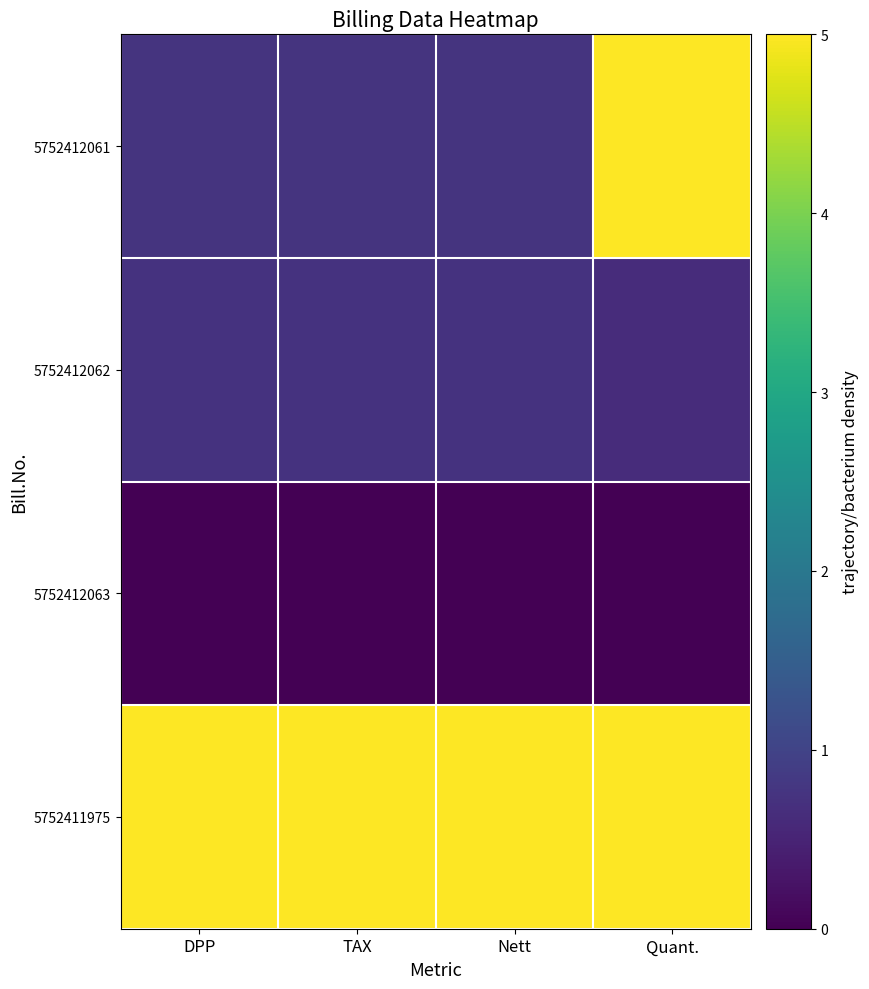

At DPP, list the series in order from smallest to largest.

5752412063, 5752412062, 5752412061, 5752411975